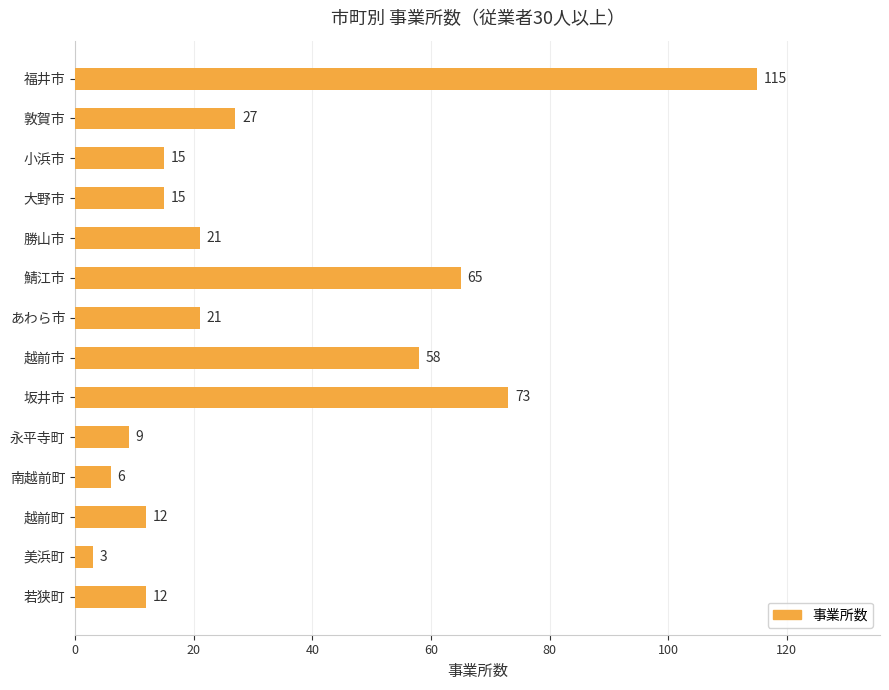

Are the bars horizontal?

Yes